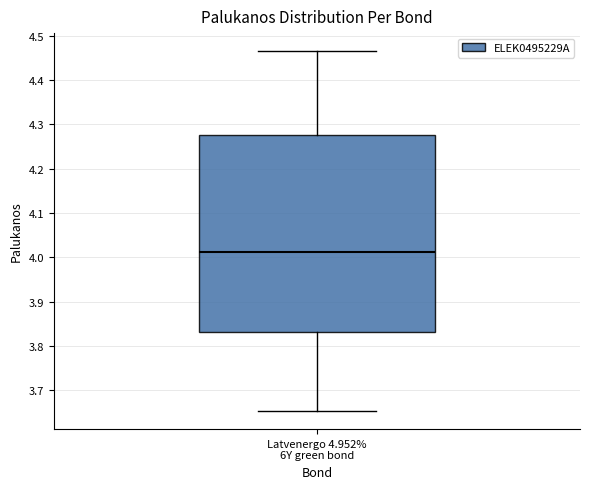

Transcribe this box plot: give where the median line is, the range the box spans, and where the two whiskers end, as read against the y-axis. The values are not printed on the chart, so give them approximately, as read against the axis.

median 4.01, box 3.83 to 4.28, whiskers 3.65 to 4.46